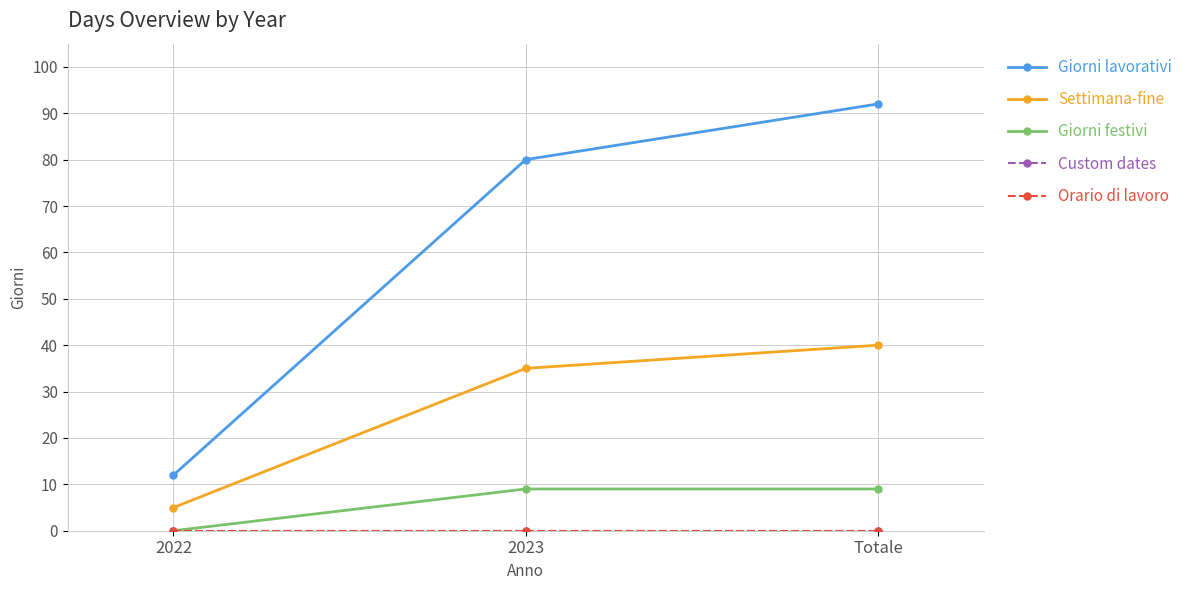

The value of Orario di lavoro at 2023 is 0. True or false?

True